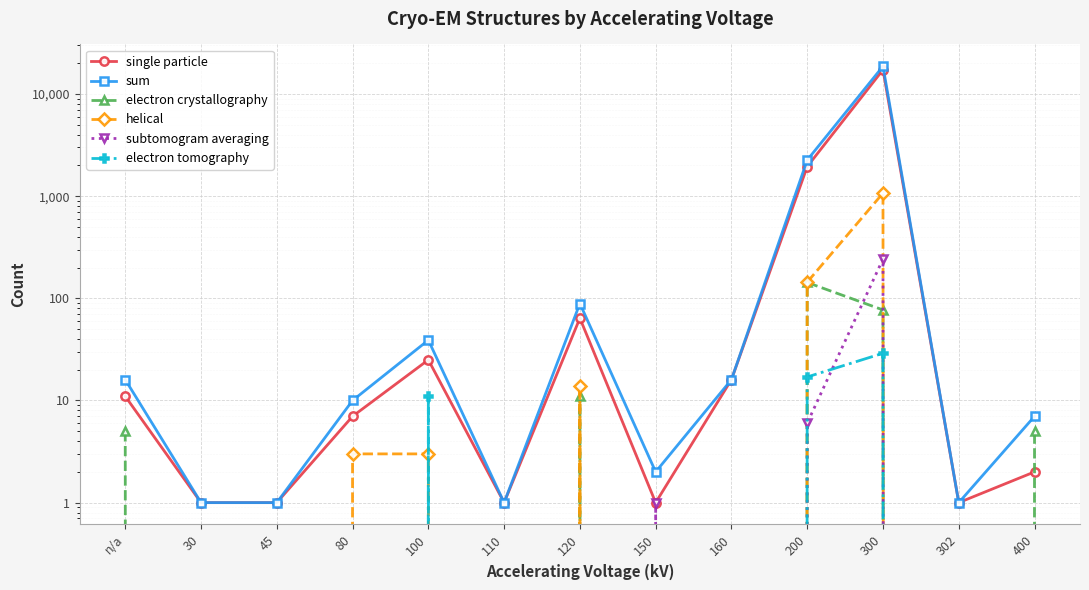

Is the value of electron tomography at n/a greater than the value of sum at 45?

No